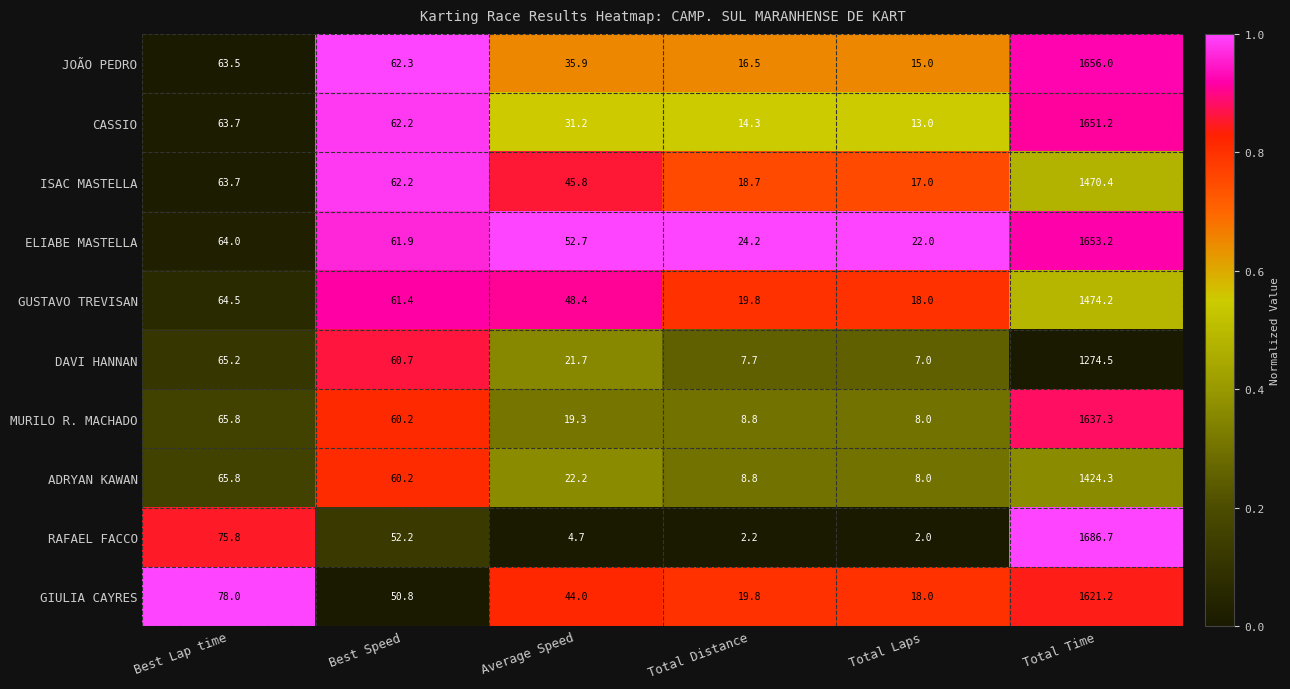

What is the maximum value shown in the chart?

1686.7